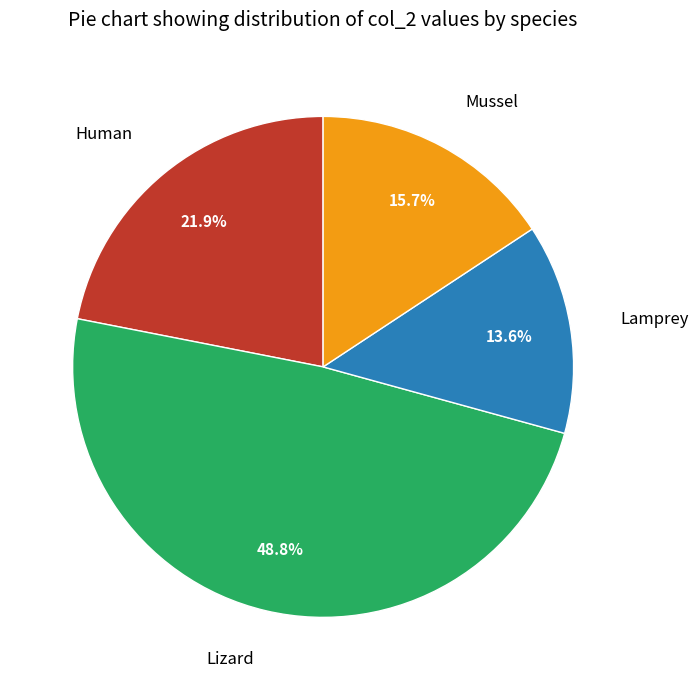

The Mussel slice represents 25% of the pie. True or false?

False